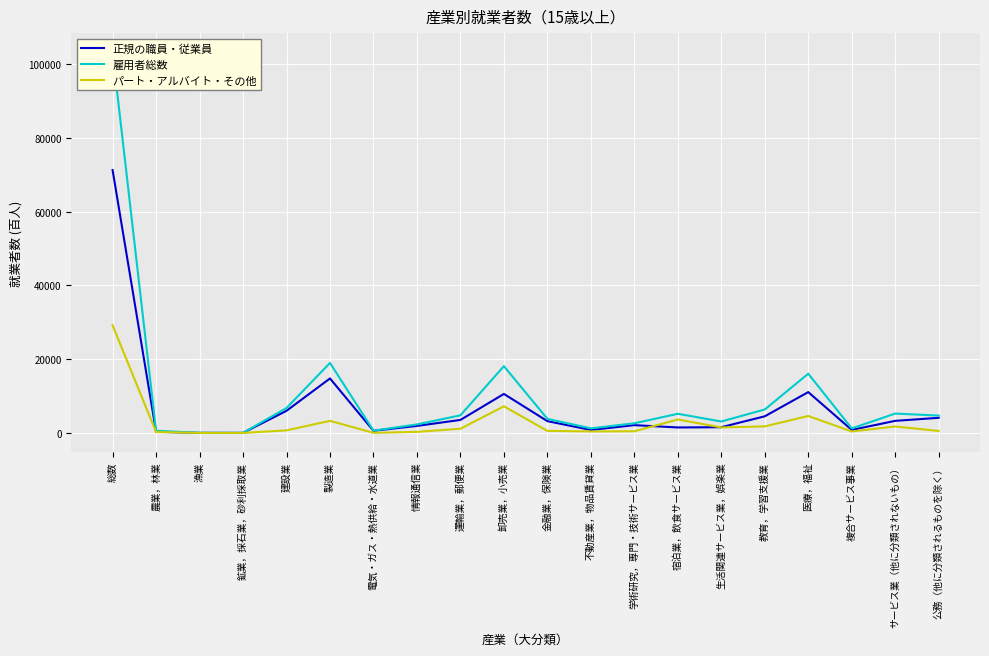

What is the highest value of the パート・アルバイト・その他 series?

29187